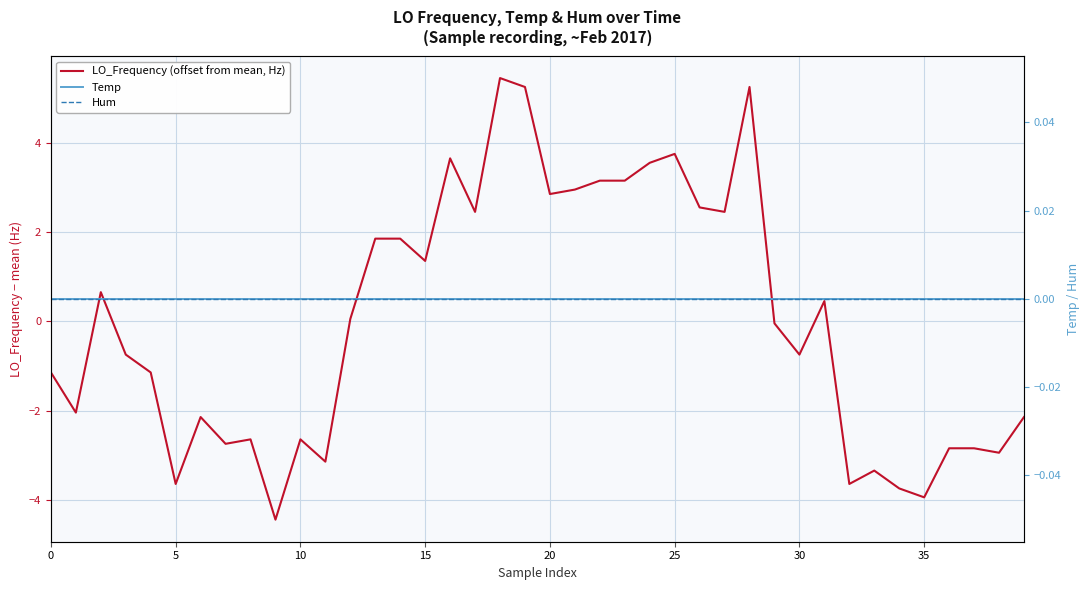

True or false: Temp and LO_Frequency (offset from mean, Hz) cross at least once.

True